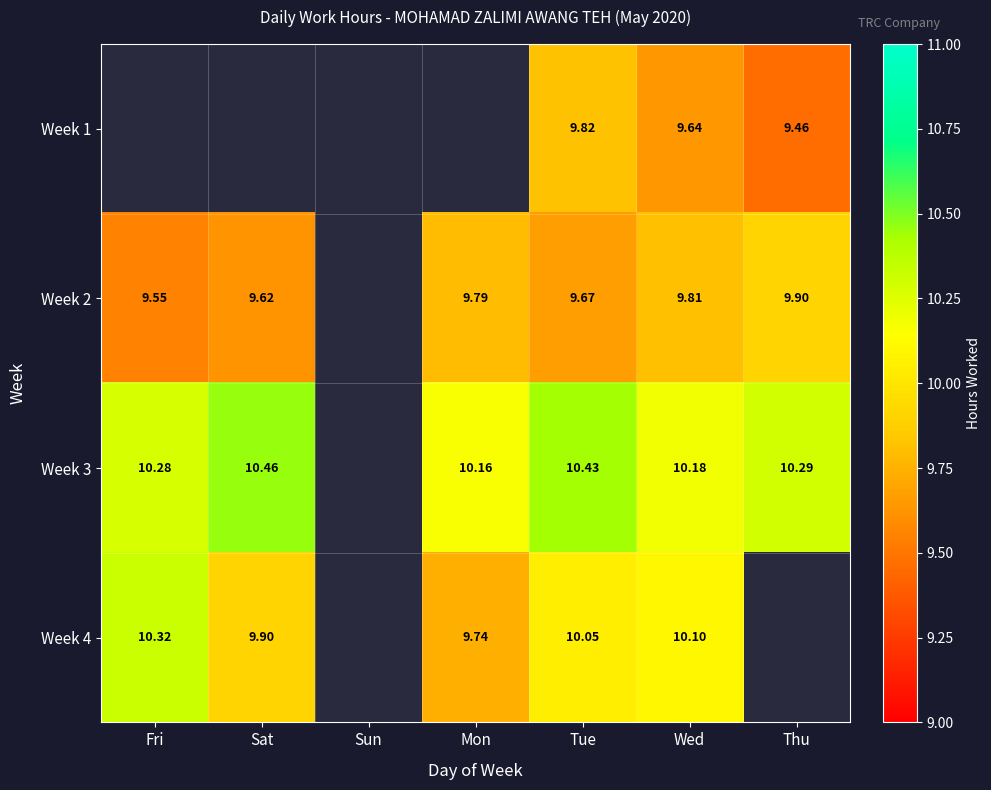

Is the value of Week 1 at Wed greater than the value of Week 4 at Sat?

No